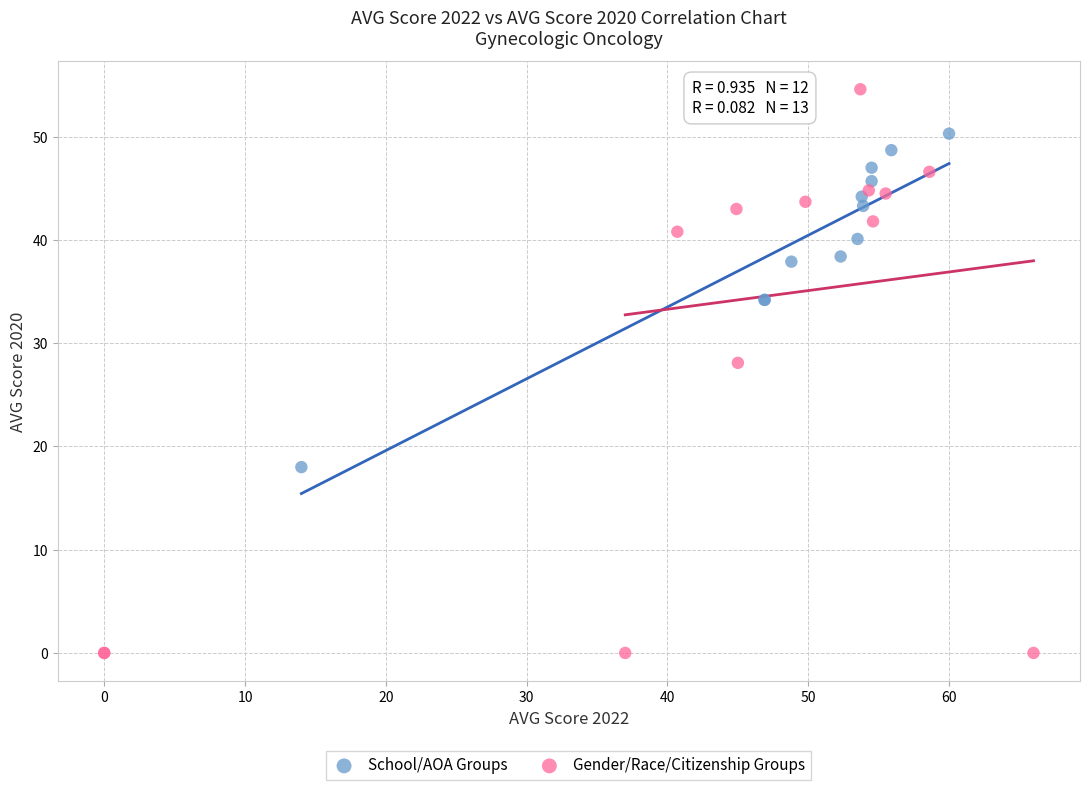

Which series contains the lowest Y value?

Gender/Race/Citizenship Groups